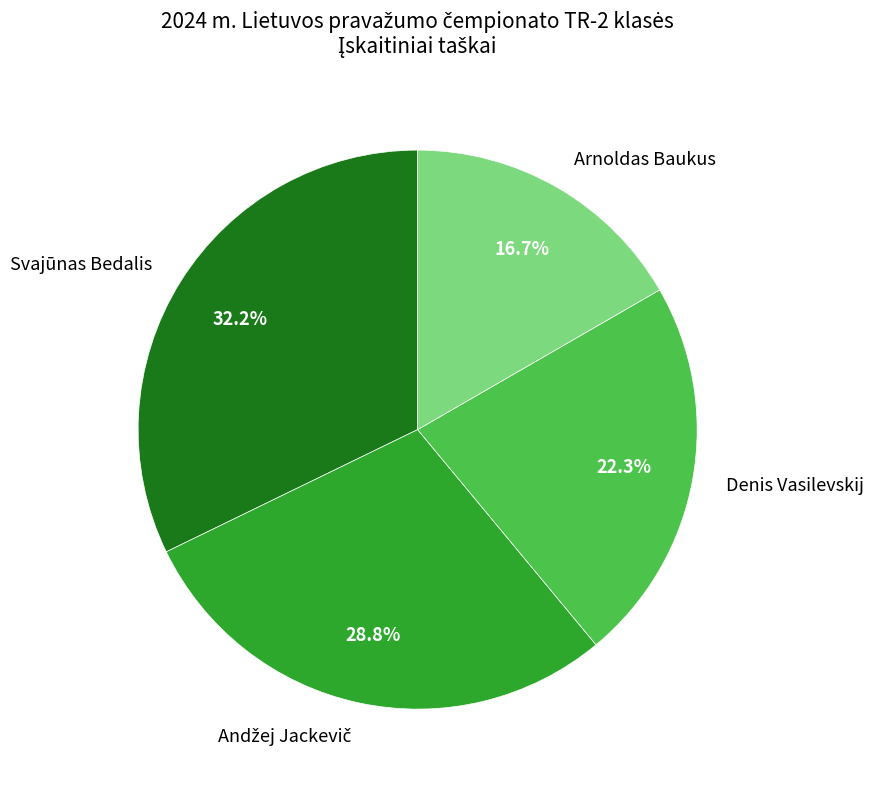

Approximately how many times larger is the value at Svajūnas Bedalis compared to Denis Vasilevskij?

1.4